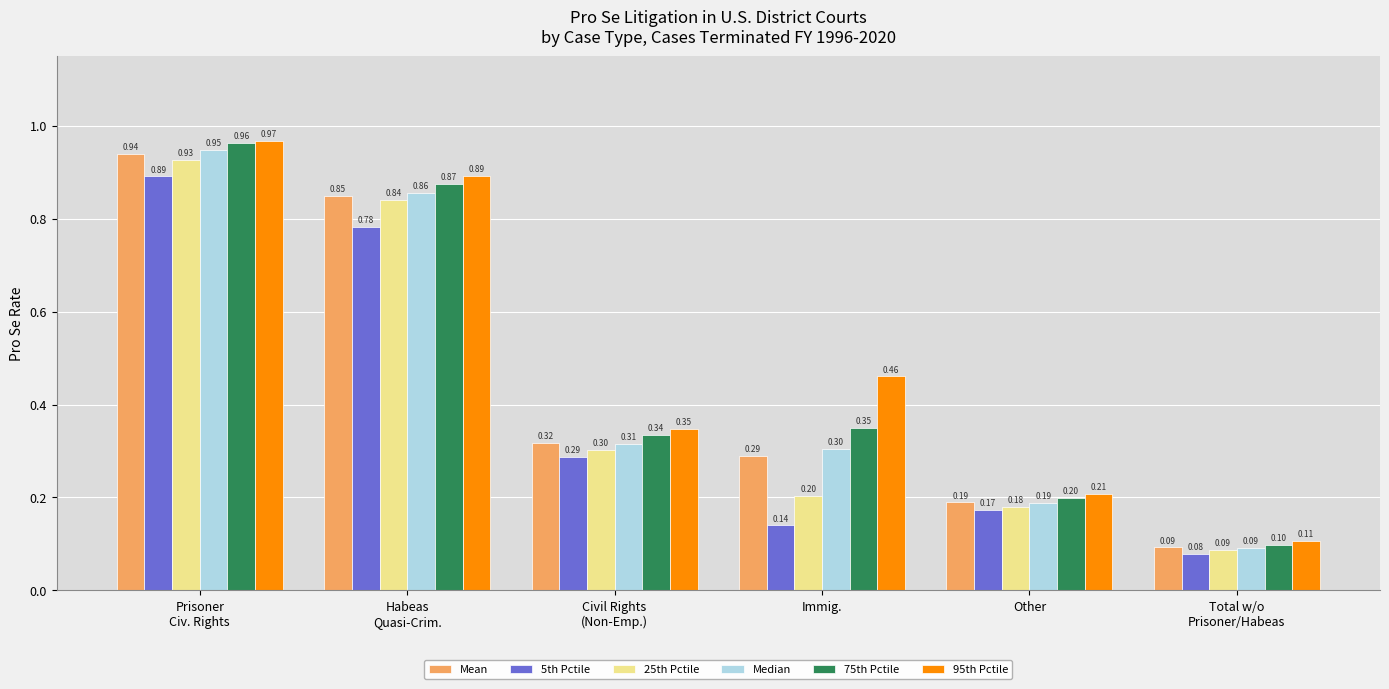

List the series in order of their peak value, lowest first.

5th Pctile, 25th Pctile, Mean, Median, 75th Pctile, 95th Pctile